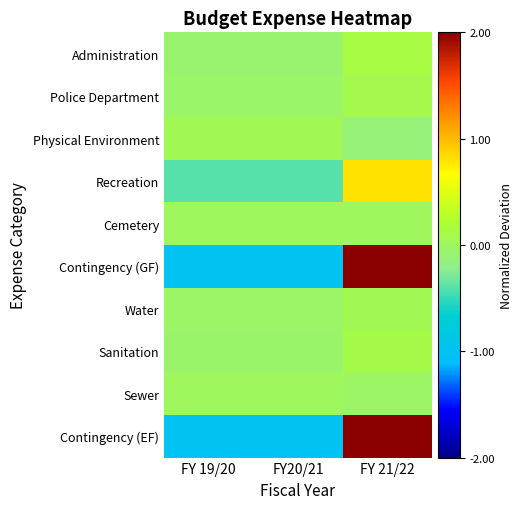

Reading left to right, extract all data points from this chart.

Administration: FY 19/20=-0.1	FY20/21=-0.1	FY 21/22=0.1
Police Department: FY 19/20=-0.0	FY20/21=-0.0	FY 21/22=0.1
Physical Environment: FY 19/20=0.1	FY20/21=0.1	FY 21/22=-0.1
Recreation: FY 19/20=-0.4	FY20/21=-0.4	FY 21/22=0.8
Cemetery: FY 19/20=0.0	FY20/21=0.0	FY 21/22=0.0
Contingency (GF): FY 19/20=-1.0	FY20/21=-1.0	FY 21/22=2.0
Water: FY 19/20=-0.0	FY20/21=-0.0	FY 21/22=0.1
Sanitation: FY 19/20=-0.1	FY20/21=-0.1	FY 21/22=0.1
Sewer: FY 19/20=0.0	FY20/21=0.0	FY 21/22=-0.0
Contingency (EF): FY 19/20=-1.0	FY20/21=-1.0	FY 21/22=2.0